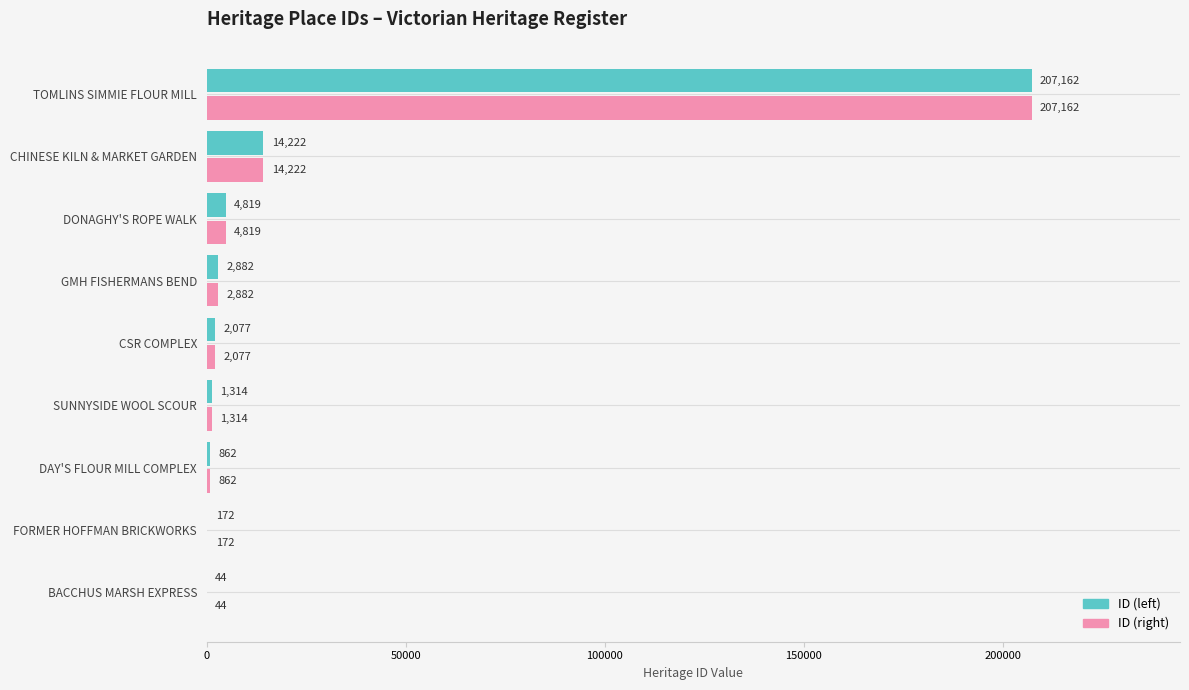

At which label is ID (right) closest to 103603?

CHINESE KILN & MARKET GARDEN